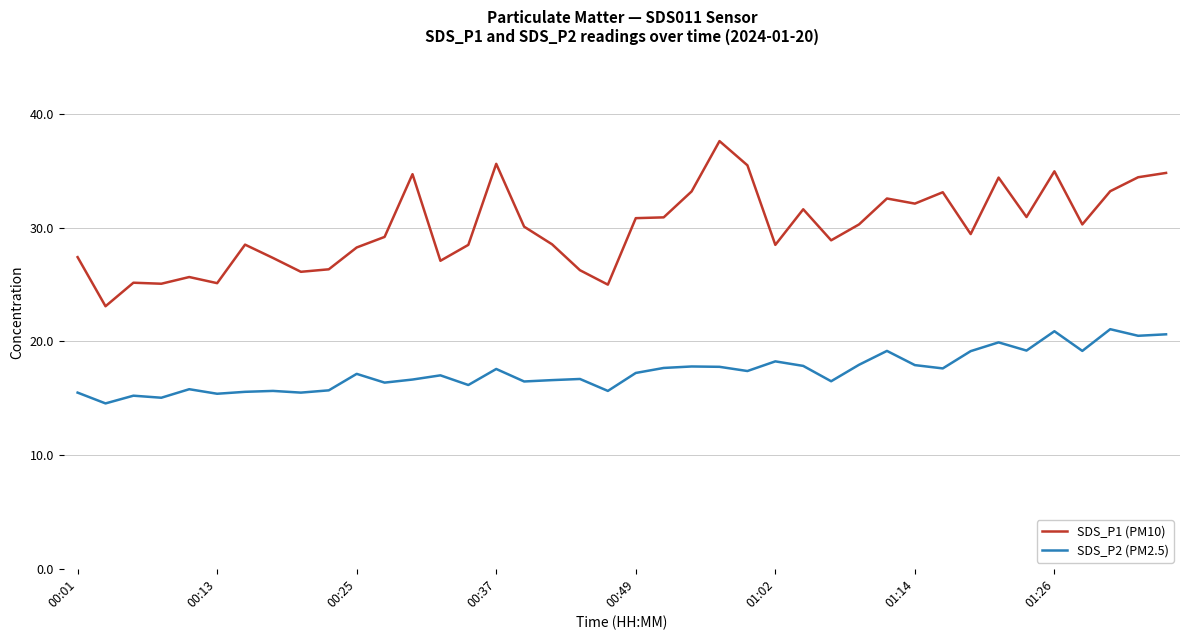

What is the minimum value for SDS_P1 (PM10)?

23.1